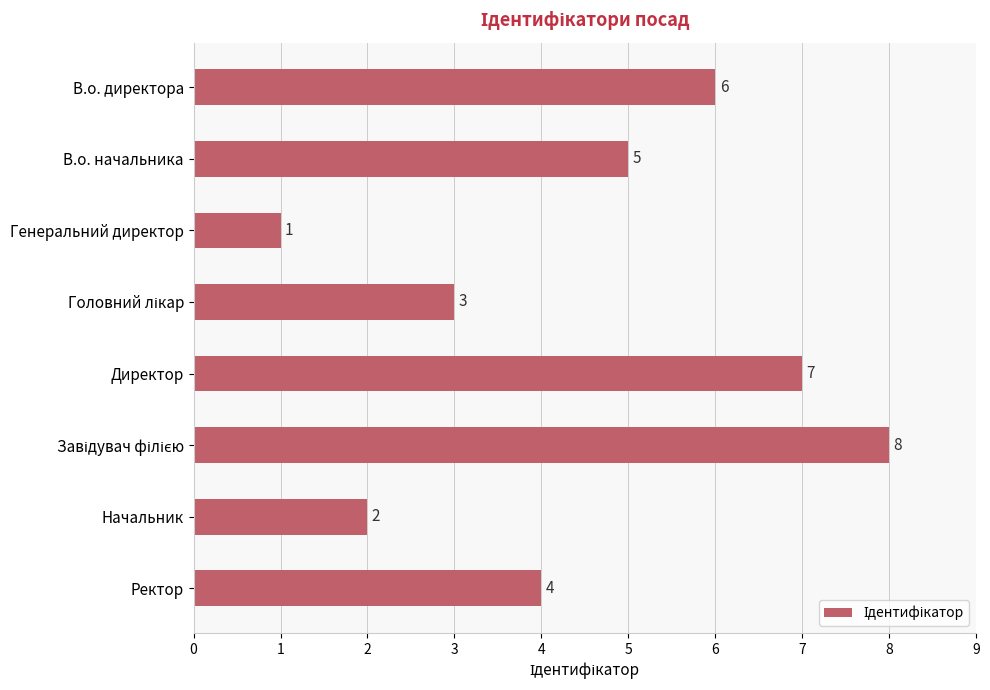

Which category has the lowest value across all series?

Генеральний директор